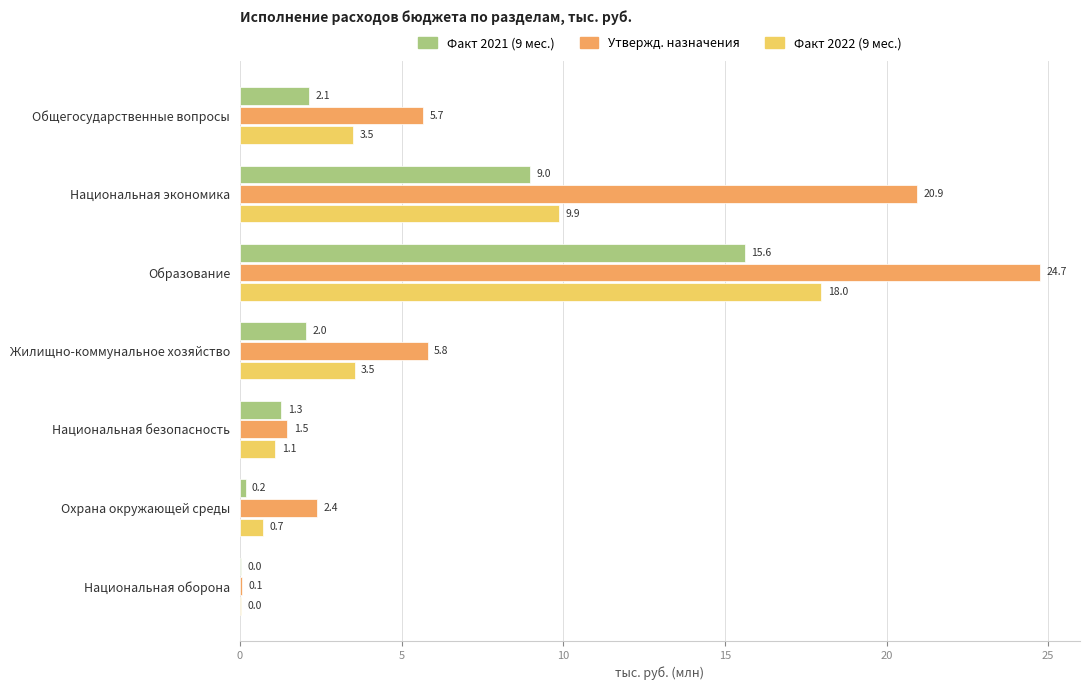

Which series changed the most between Общегосударственные вопросы and Национальная экономика?

Утвержд. назначения